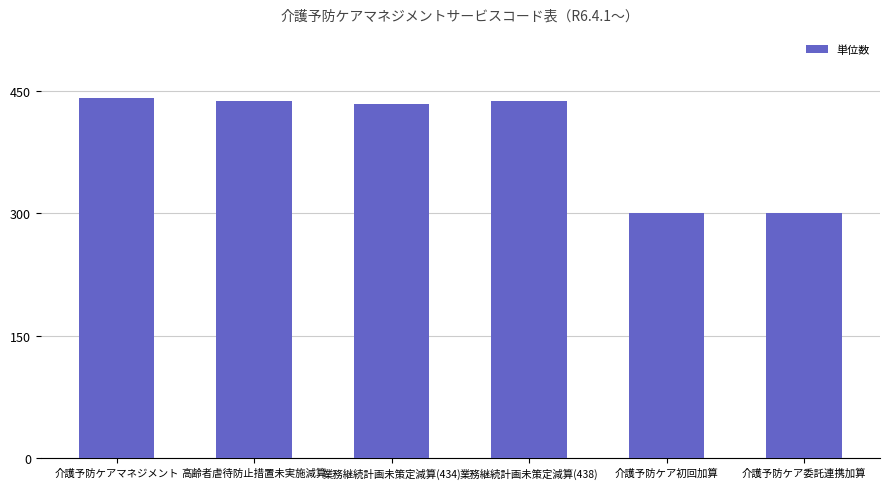

What is the sum of all values?

2352